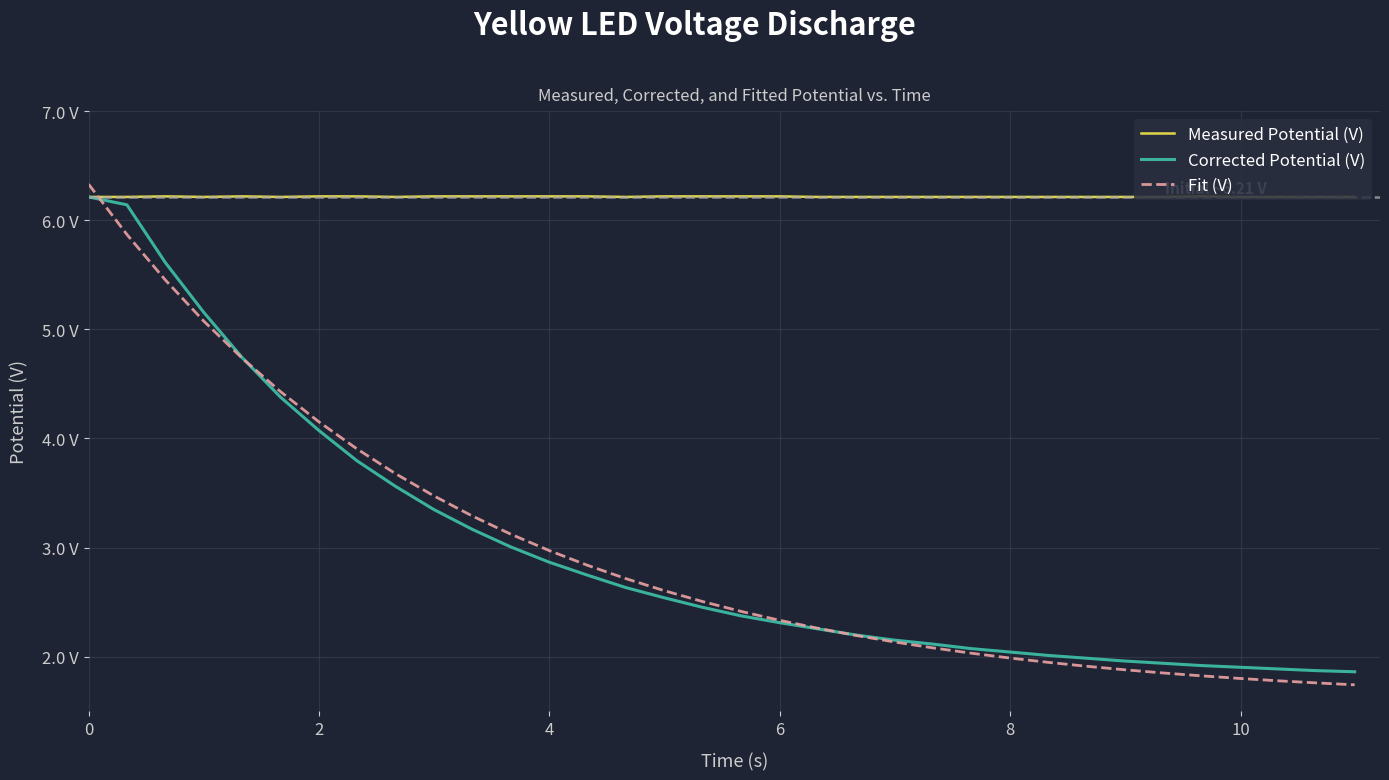

What is the minimum value for Measured Potential (V)?

6.2